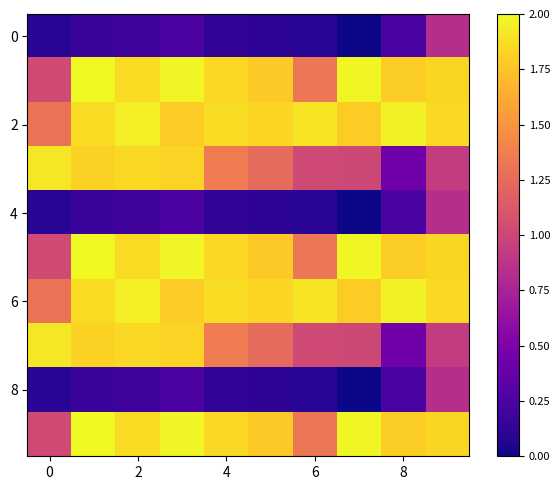

Which category has the lowest value across all series?

7